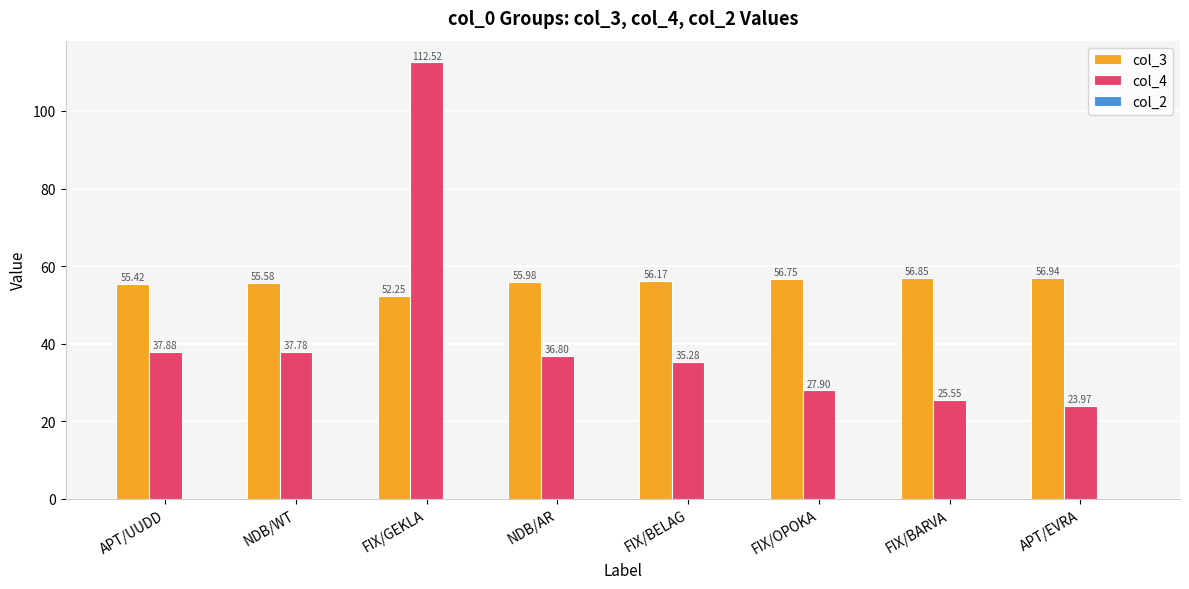

How many series are shown in this chart?

2